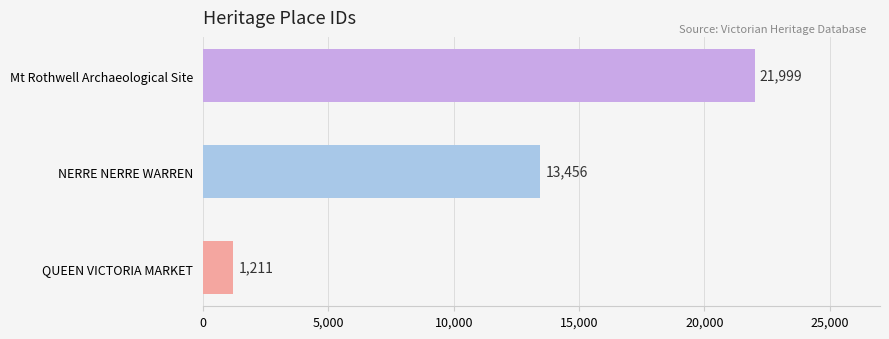

Rank the categories by value from lowest to highest.

QUEEN VICTORIA MARKET, NERRE NERRE WARREN, Mt Rothwell Archaeological Site